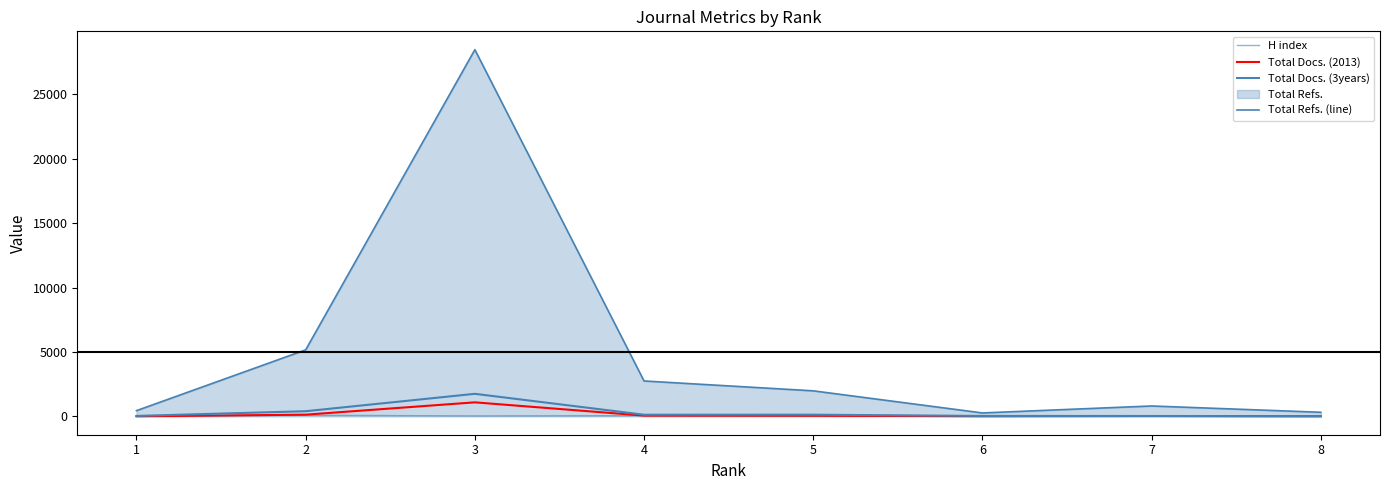

How many values in the Total Docs. (3years) series exceed 130?

3